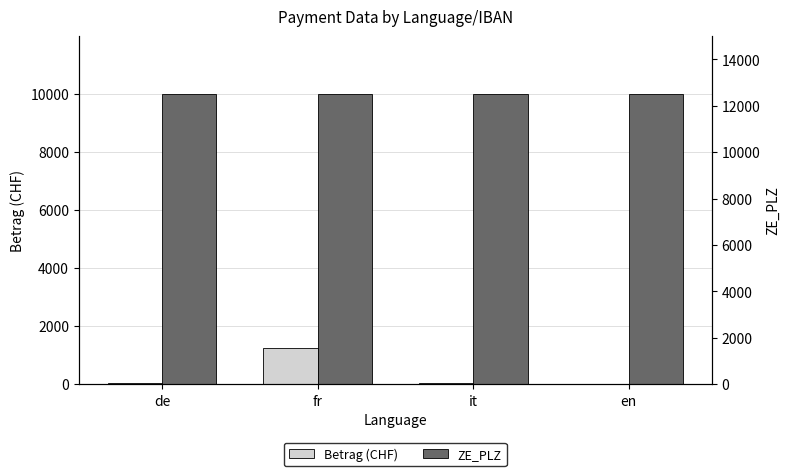

Is it true that Betrag (CHF) equals 84.1 at de?

False